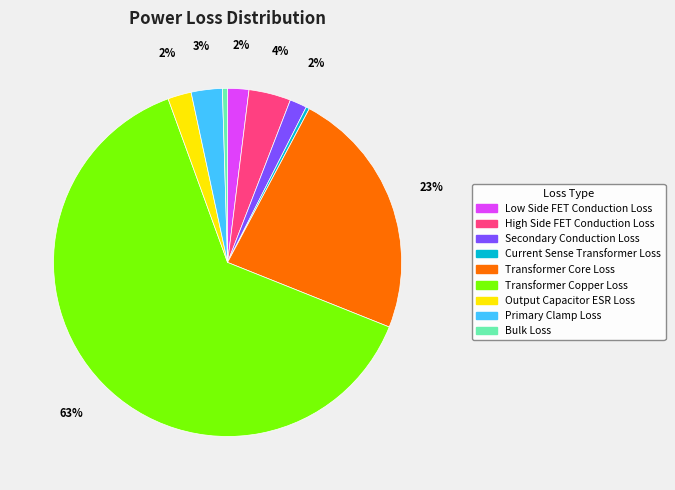

What is the majority slice?

Transformer Copper Loss